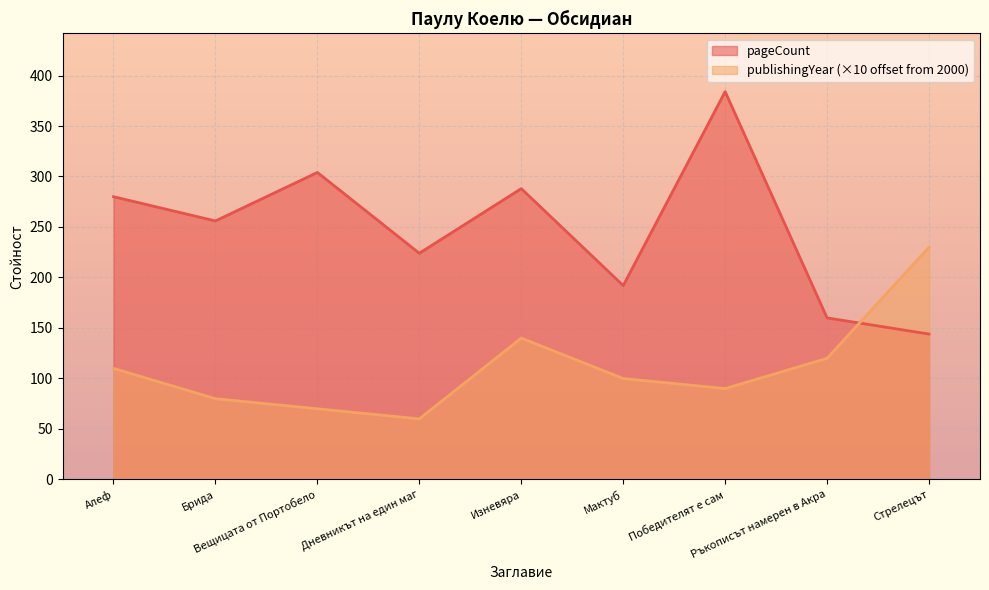

What is the value of the pageCount point at the 2nd from the left?

256